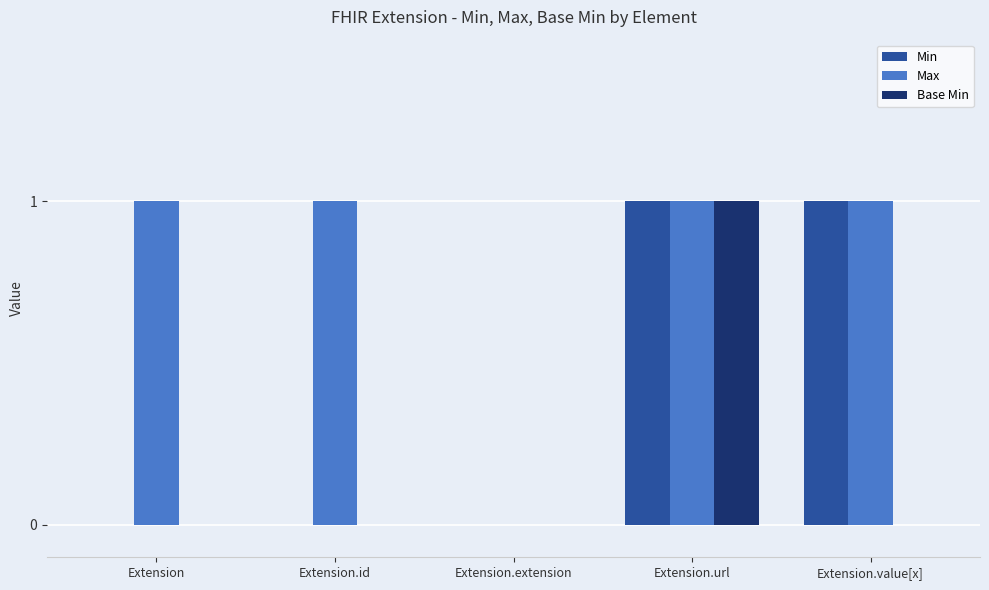

True or false: Base Min has a value of 0 at Extension.value[x].

True